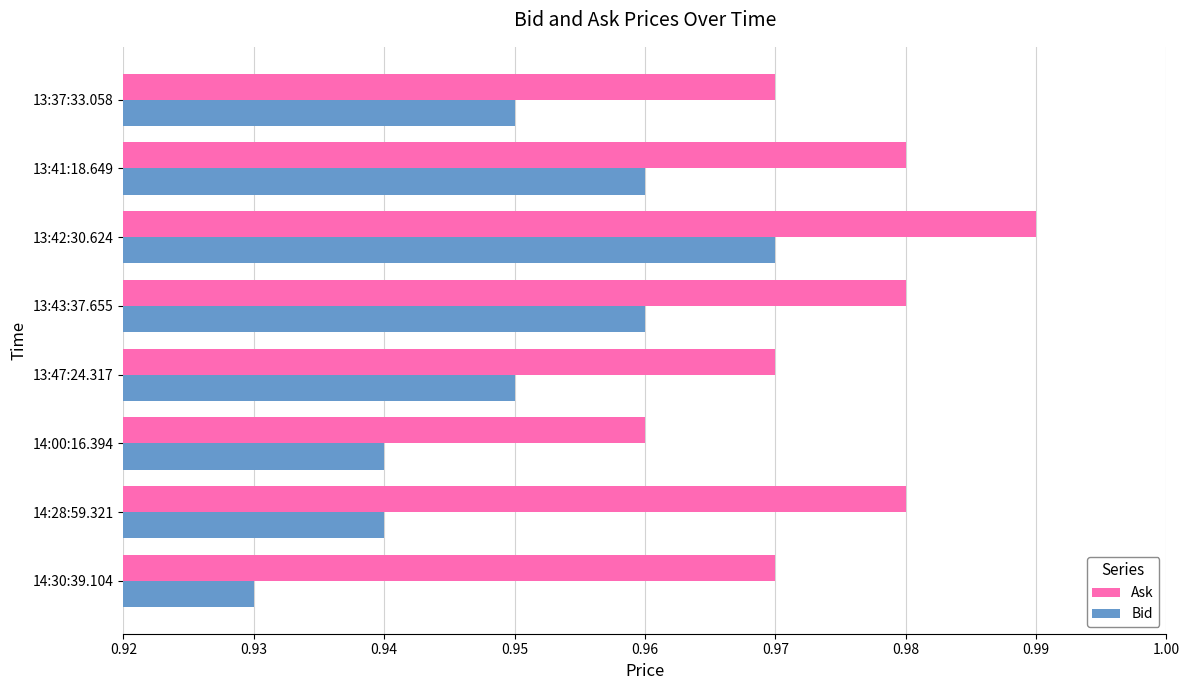

At which category does the chart reach its minimum across all series?

14:30:39.104